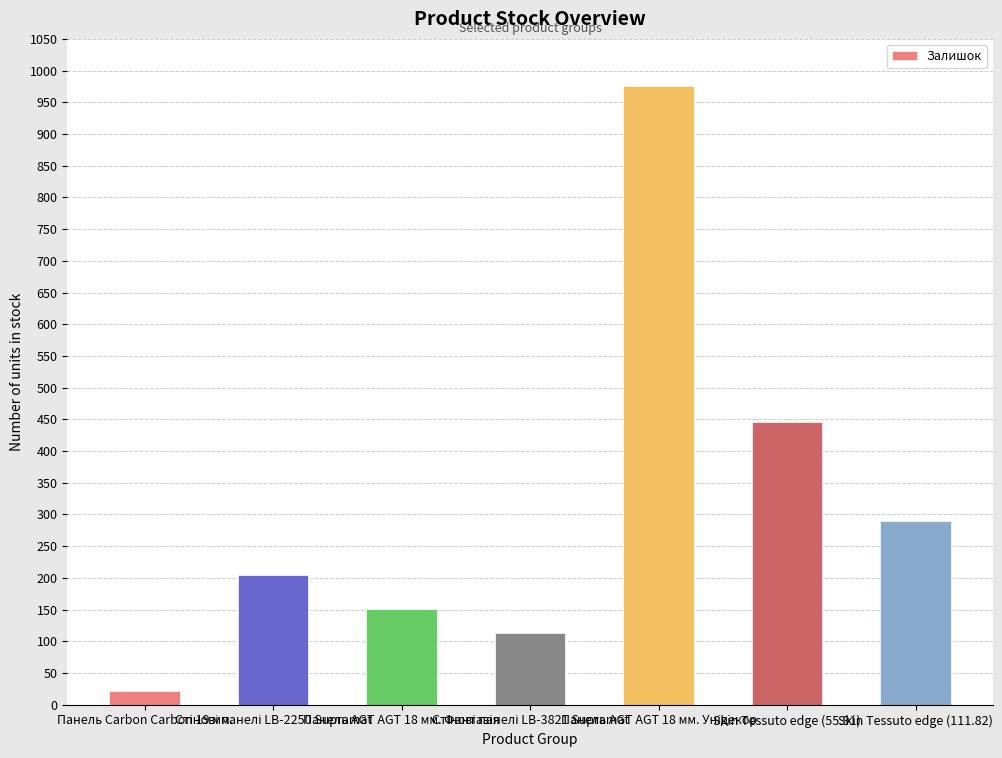

Does the chart contain any negative values?

No